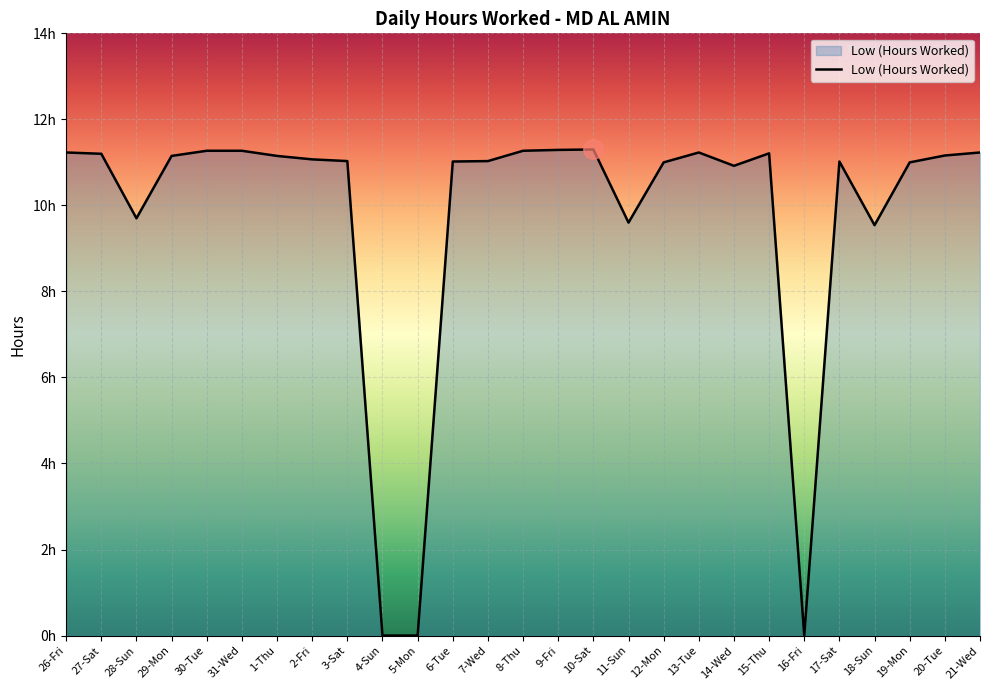

What is the label of the 17th point from the right?

5-Mon